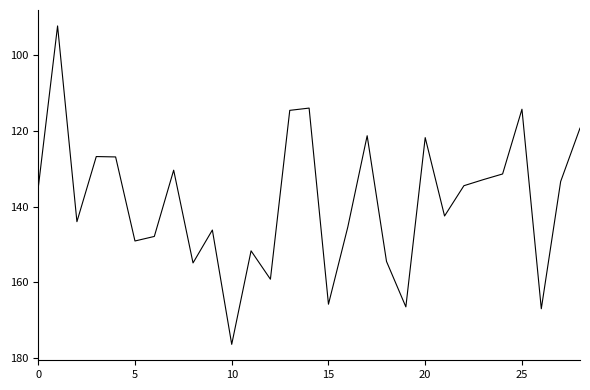

What is the smallest value displayed?

92.3